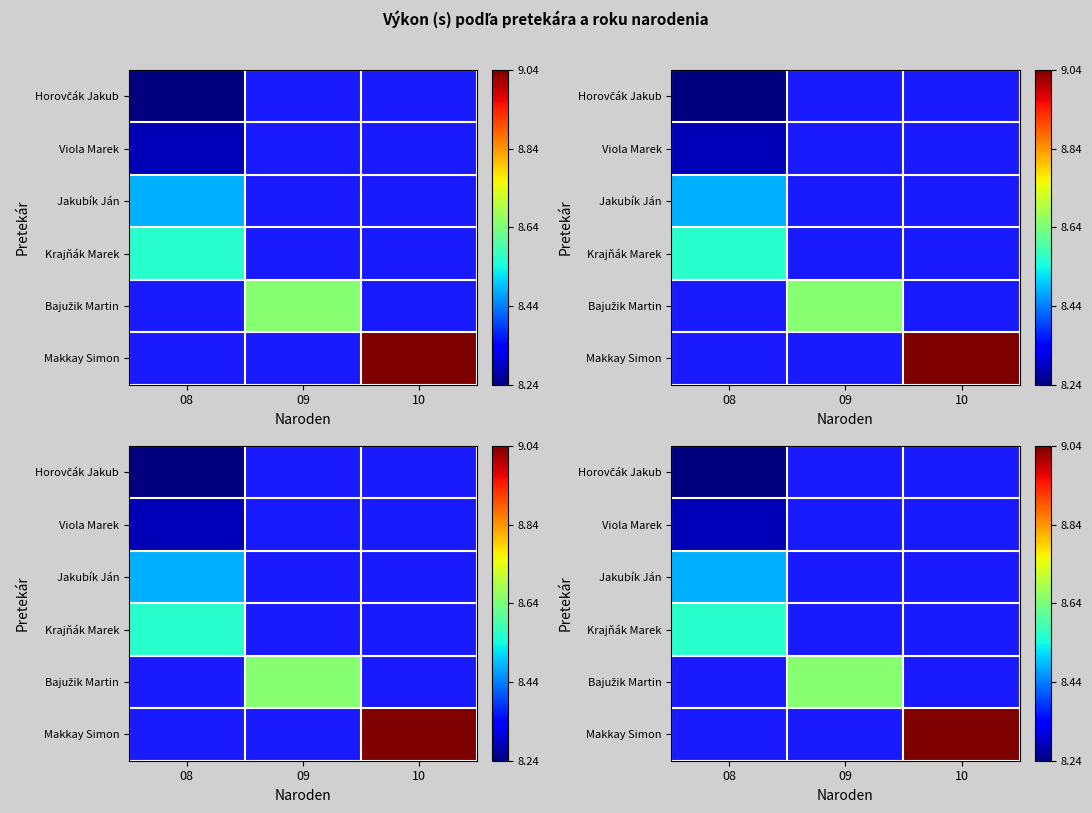

What is the maximum value shown in the chart?

9.0